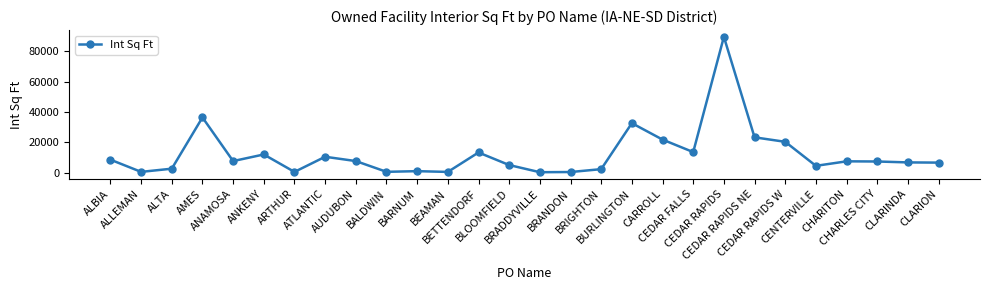

Which label corresponds to the largest value in the chart?

CEDAR RAPIDS